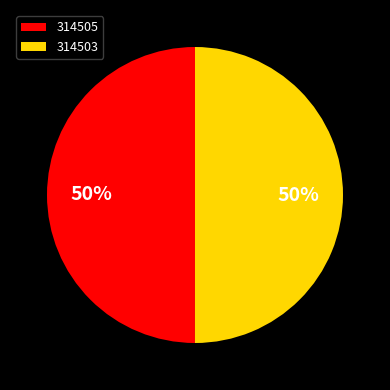

To the nearest percent, what is the average slice percentage?

50%